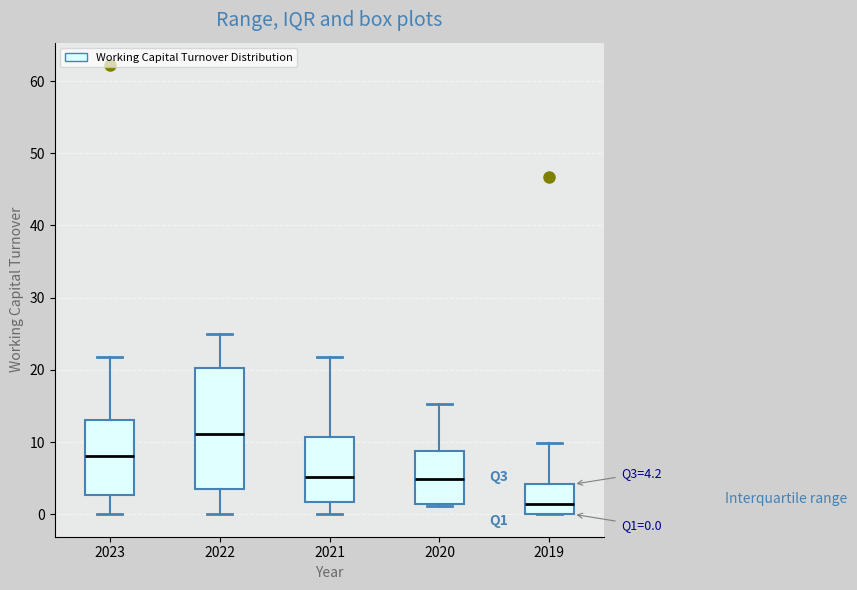

Which box is the tallest, from its lower edge to its upper edge?

2022